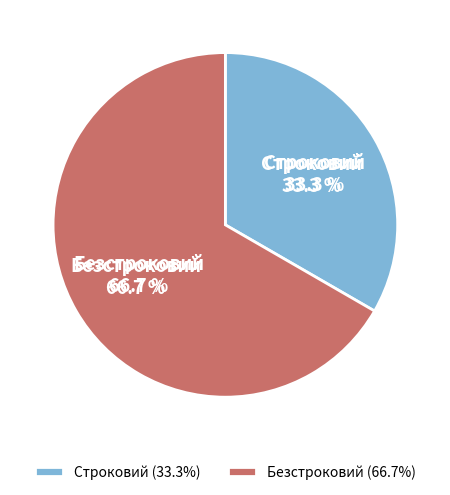

The Безстроковий slice represents 59% of the pie. True or false?

False